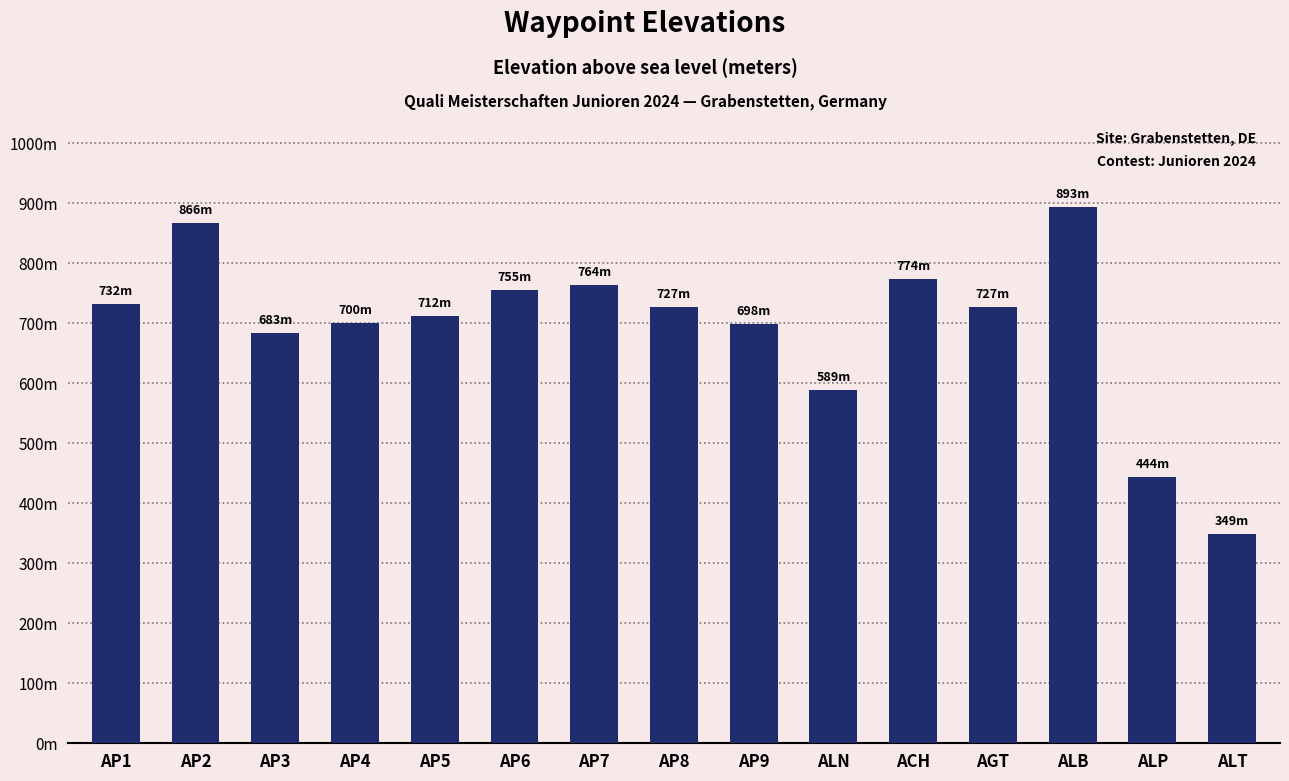

Reading left to right, transcribe all the data shown in this chart.

732	866	683	700	712	755	764	727	698	589	774	727	893	444	349